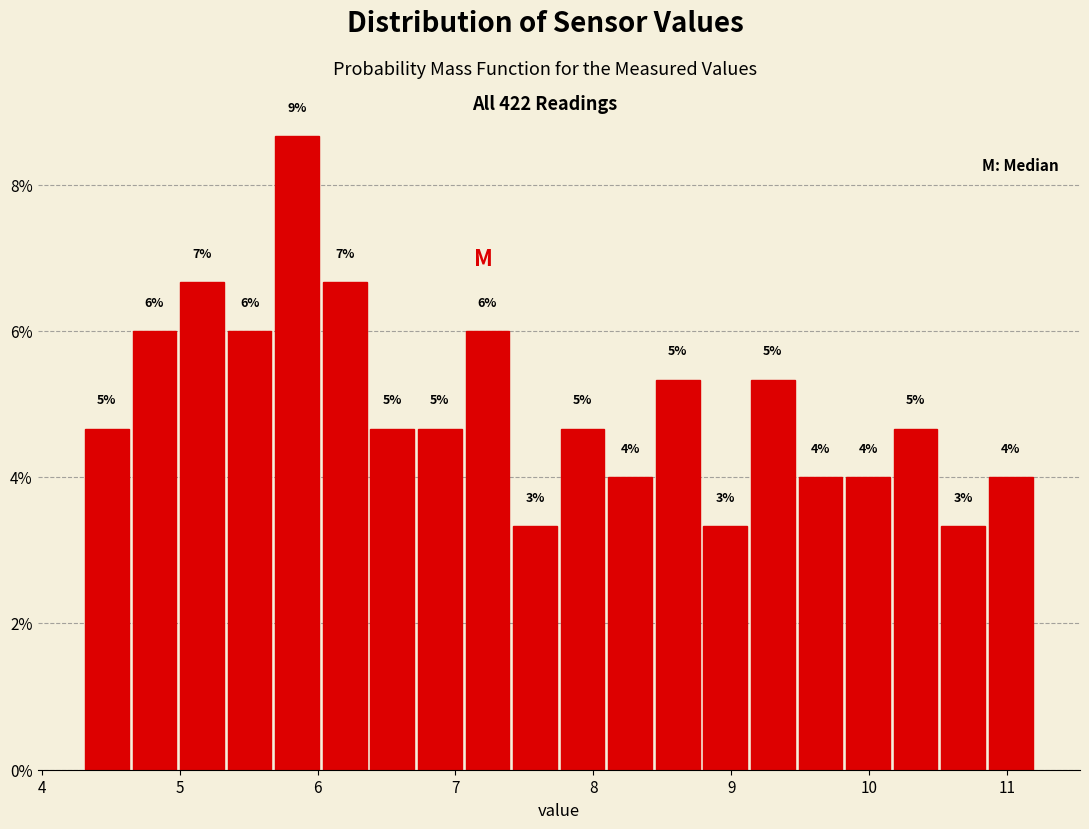

Read against the x-axis, roughly where is the centre of the tallest bar?

5.9